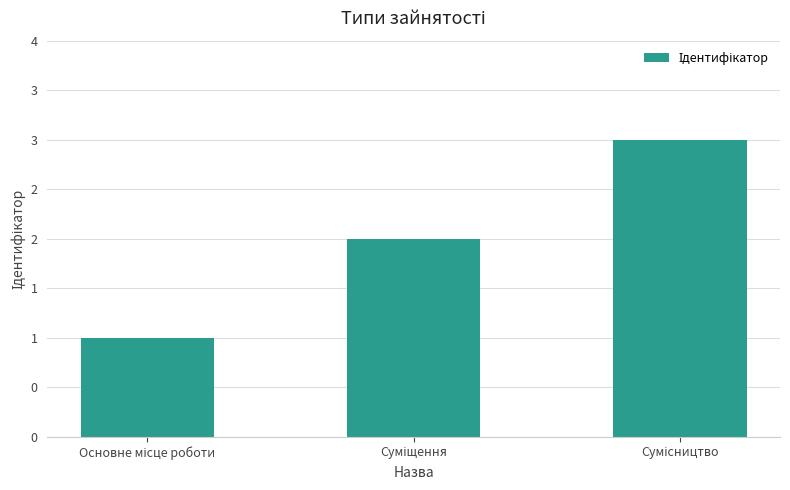

Is it true that the value at Сумісництво is 1?

False